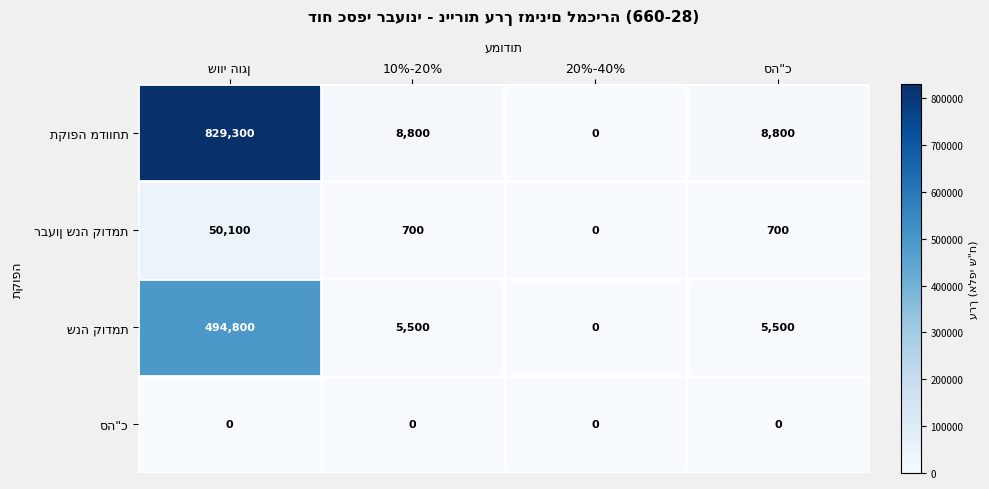

What is the greatest value displayed?

829300